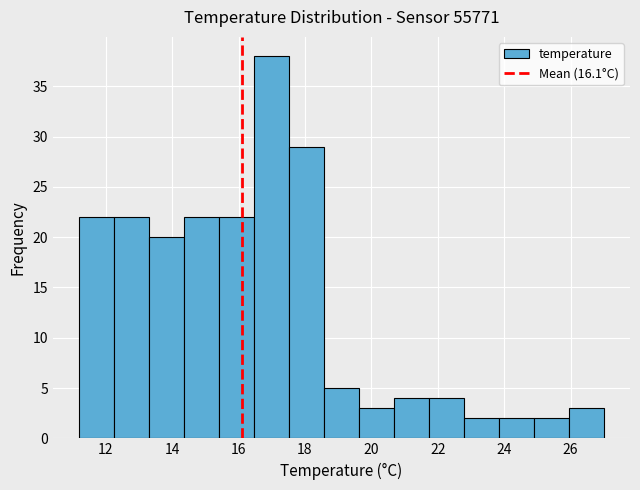

Reading left to right, transcribe this chart: for each bar, give the range it covers on the x-axis and its height. Neither the bar edges nor the heights are printed on the chart, so give them approximately, as read against the axes.

11.2 to 12.2: 22
12.2 to 13.4: 22
13.4 to 14.4: 20
14.4 to 15.4: 22
15.4 to 16.4: 22
16.4 to 17.6: 38
17.6 to 18.6: 29
18.6 to 19.6: 5
19.6 to 20.6: 3
20.6 to 21.8: 4
21.8 to 22.8: 4
22.8 to 23.8: 2
23.8 to 24.8: 2
24.8 to 26.0: 2
26.0 to 27.0: 3